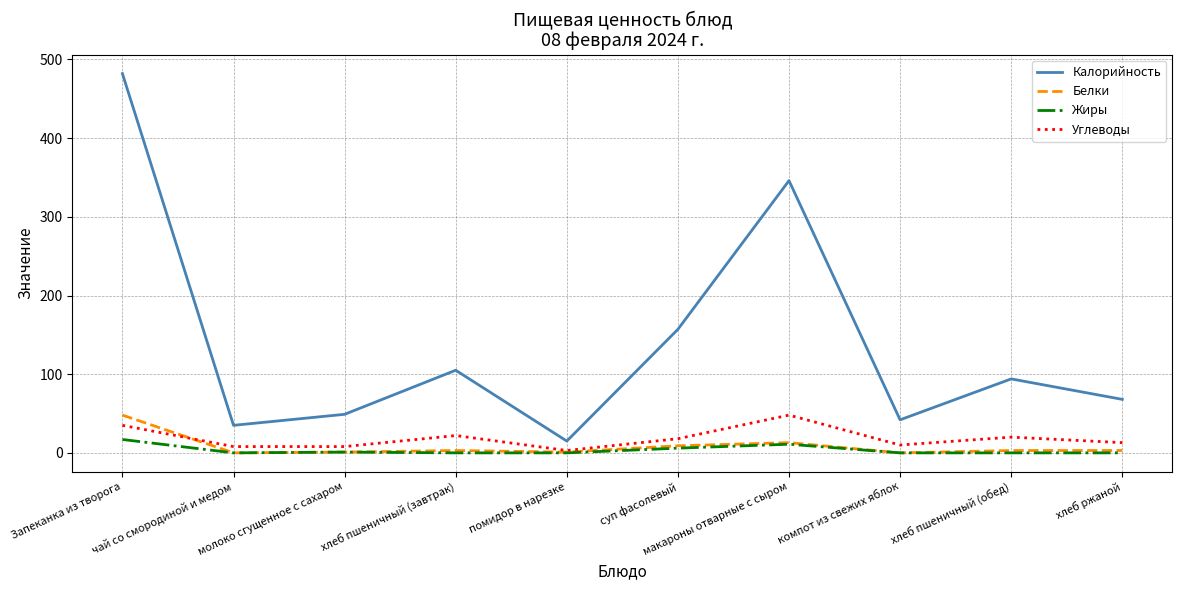

Does the chart display data point markers on the line(s)?

No